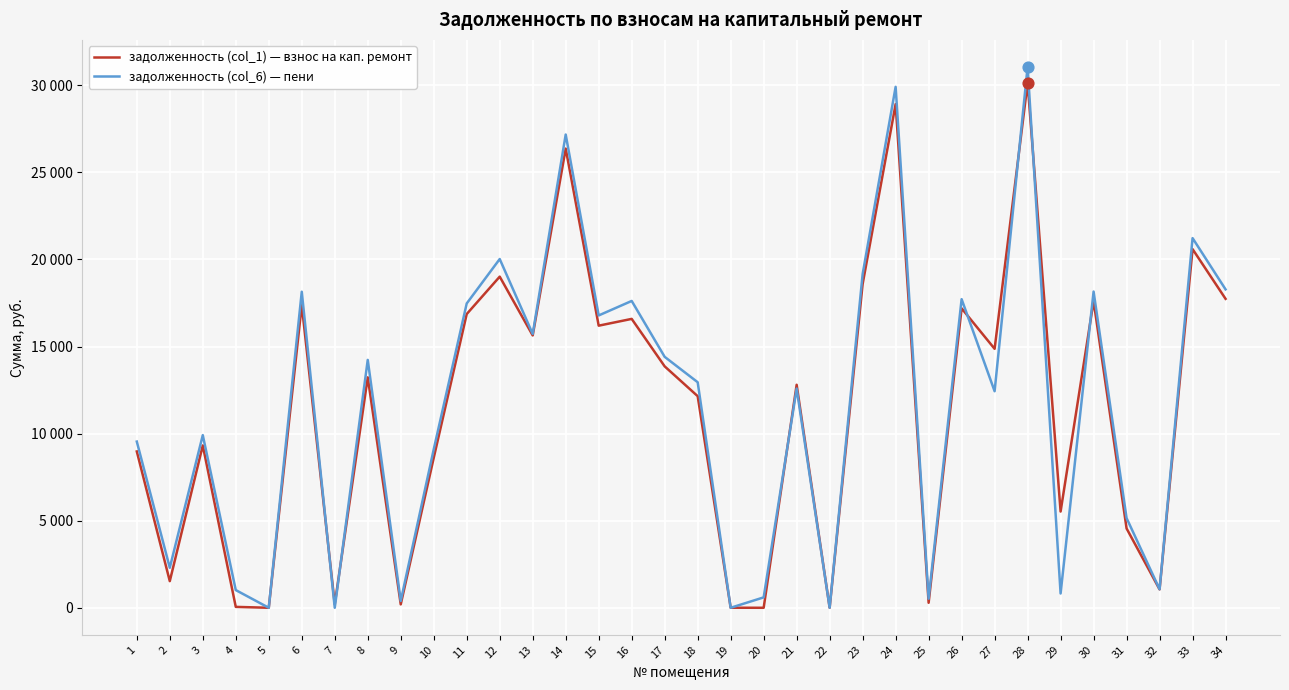

At how many categories does at least one series exceed 22411?

3